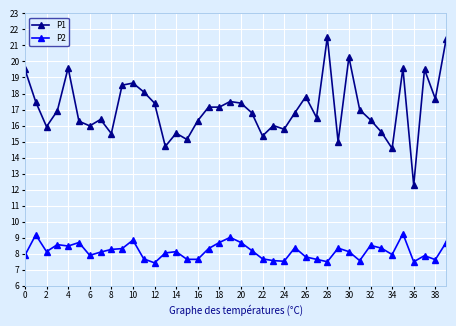

What is the value of the P1 point at the 40th from the left?

21.4